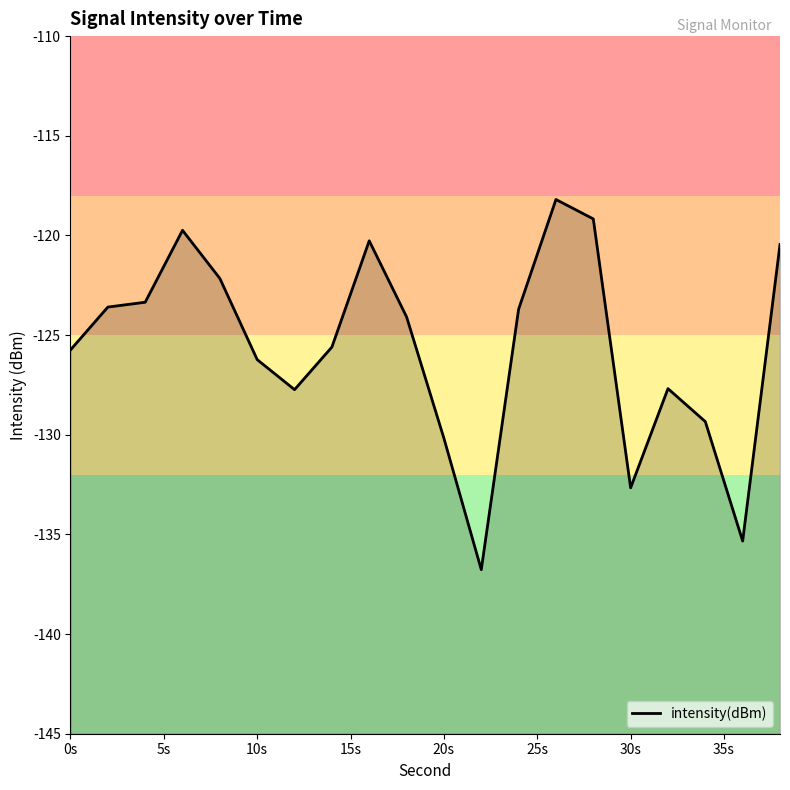

How many data points are above -124?

9